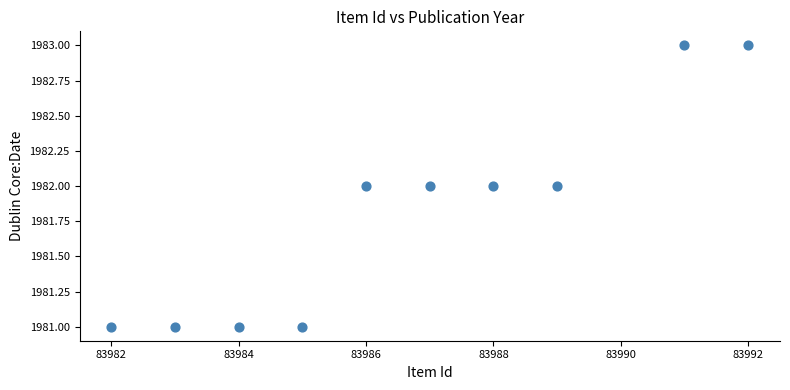

What is the range of X values (max minus min)?

10